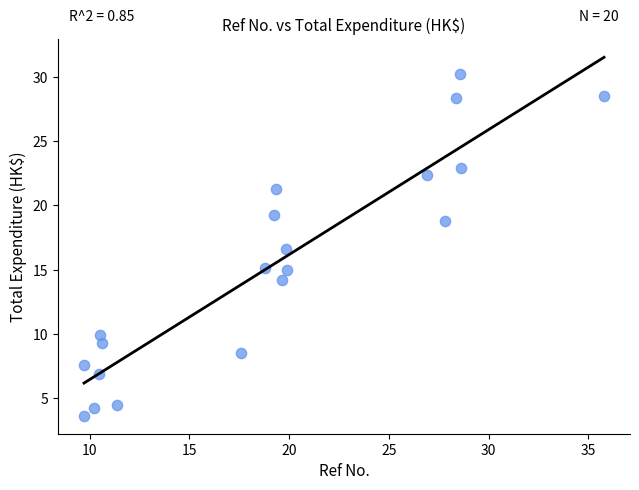

What Y value in the scatter plot is closest to 16?

16.6